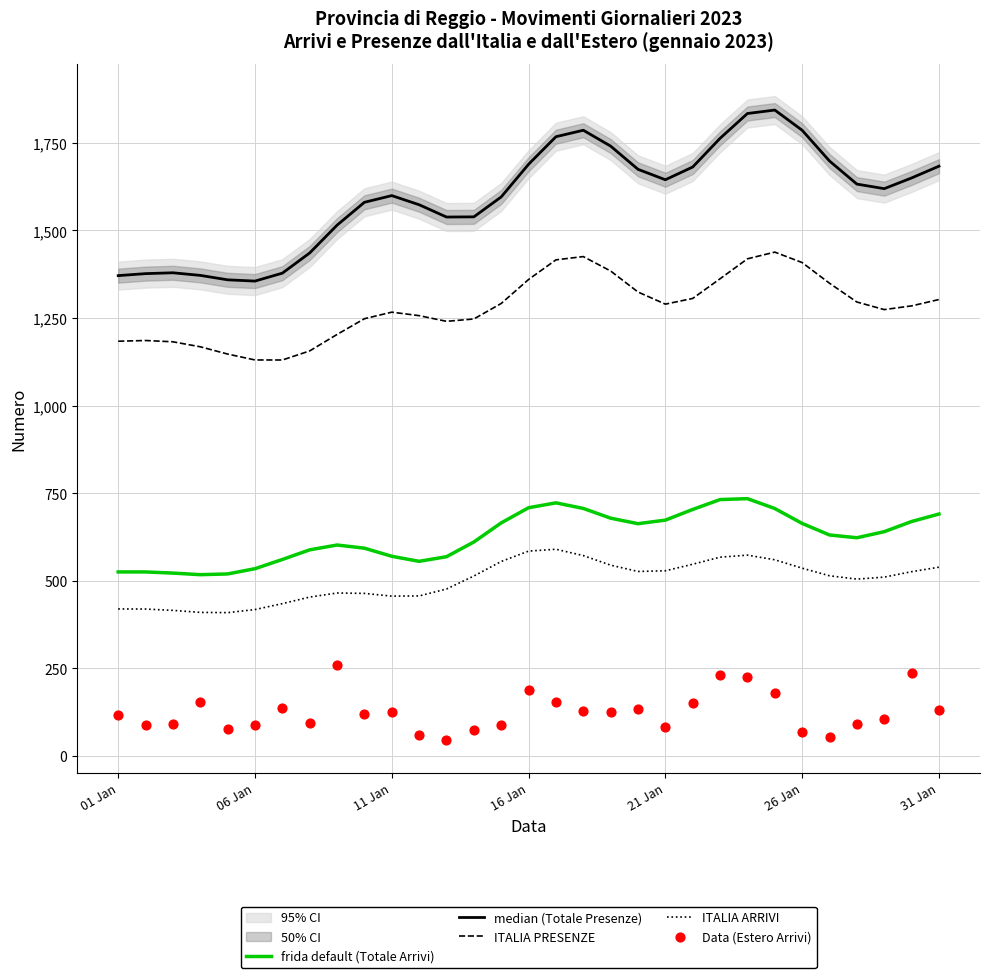

At which category is the sum across all series the highest?

23